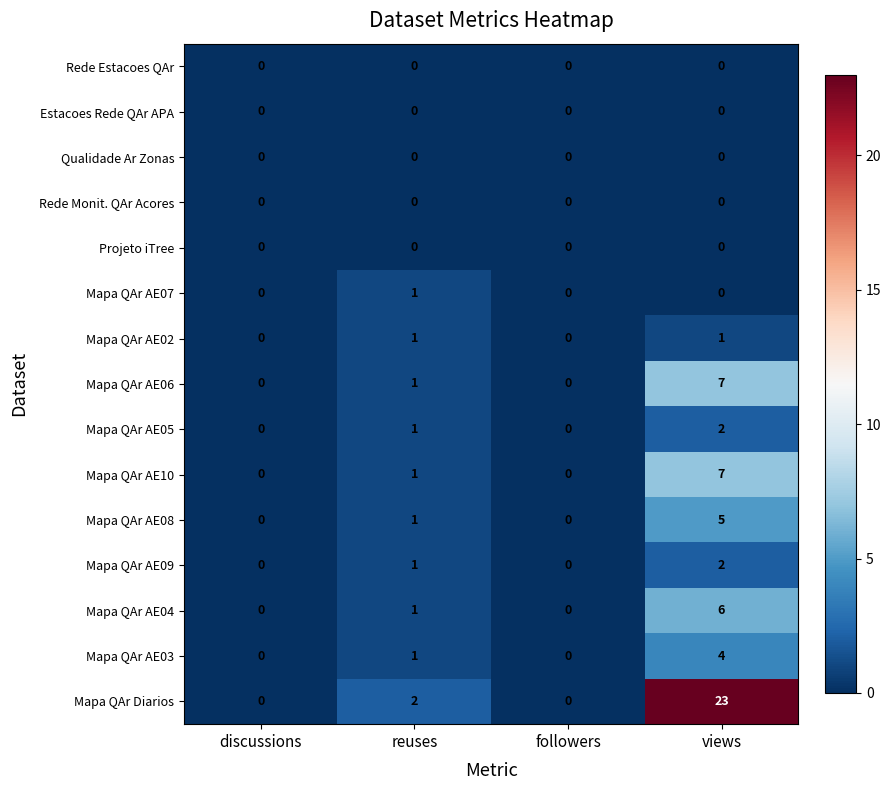

At which label does Mapa QAr AE10 reach its peak?

views